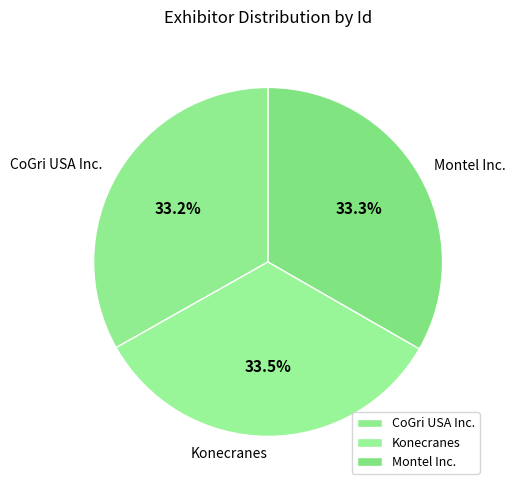

What is the ratio of the value at Konecranes to the value at Montel Inc.?

1.0